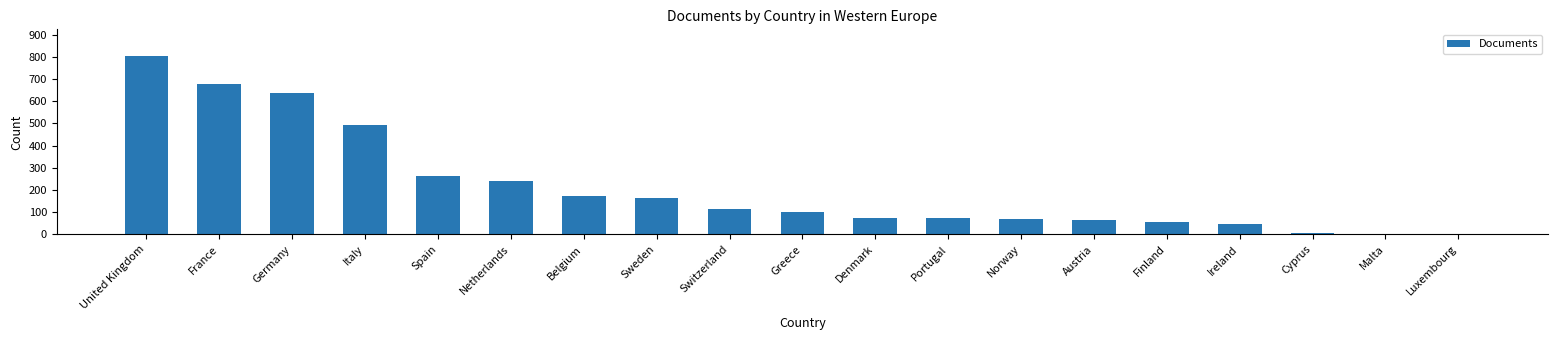

At which label is the value closest to 402?

Italy